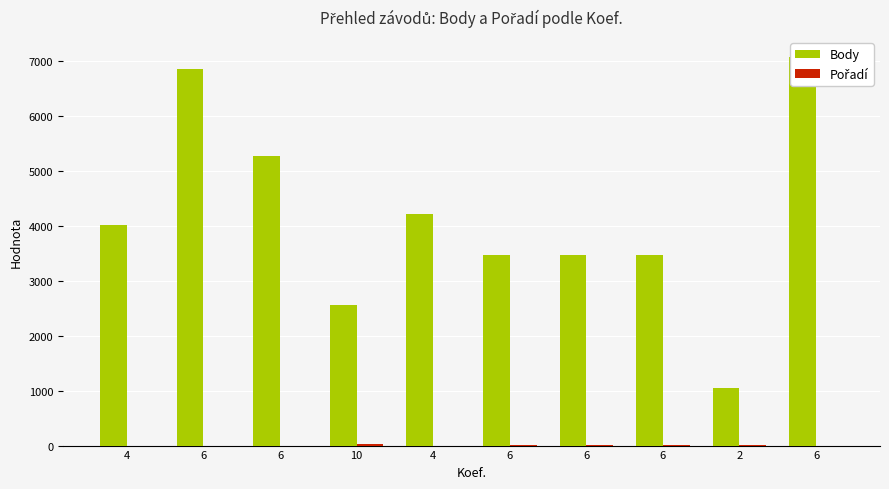

The value of Body at 6 is 3469. True or false?

True